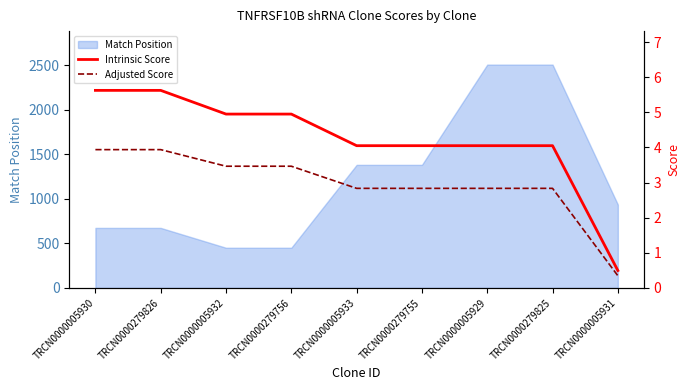

What is the sum of the Adjusted Score values at TRCN0000279755 and TRCN0000005932?

6.3